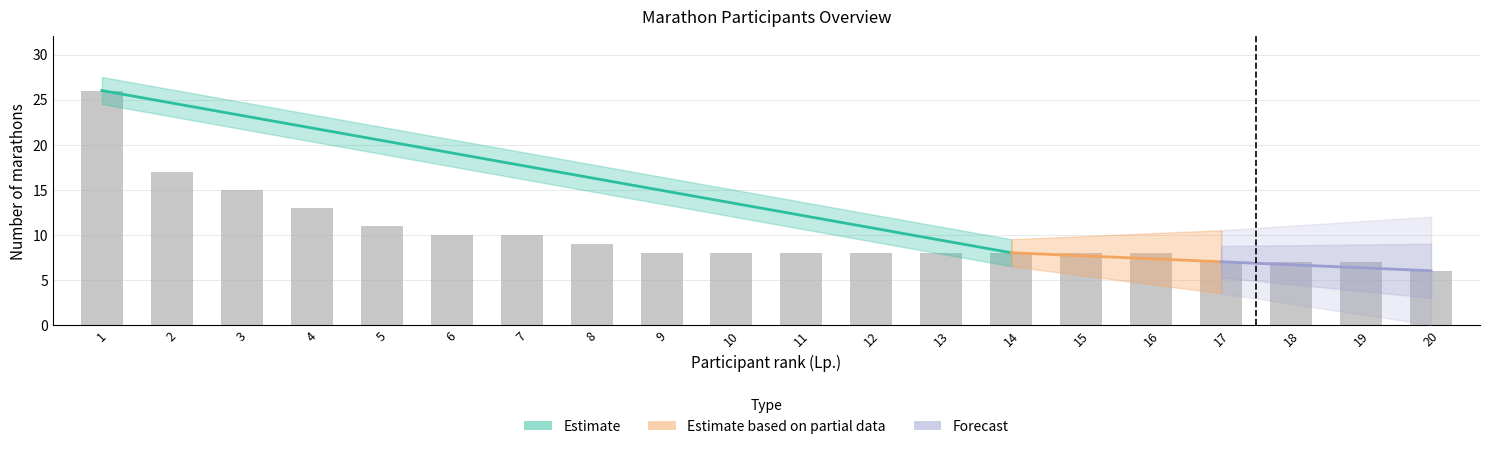

At which label is the value closest to 16?

2